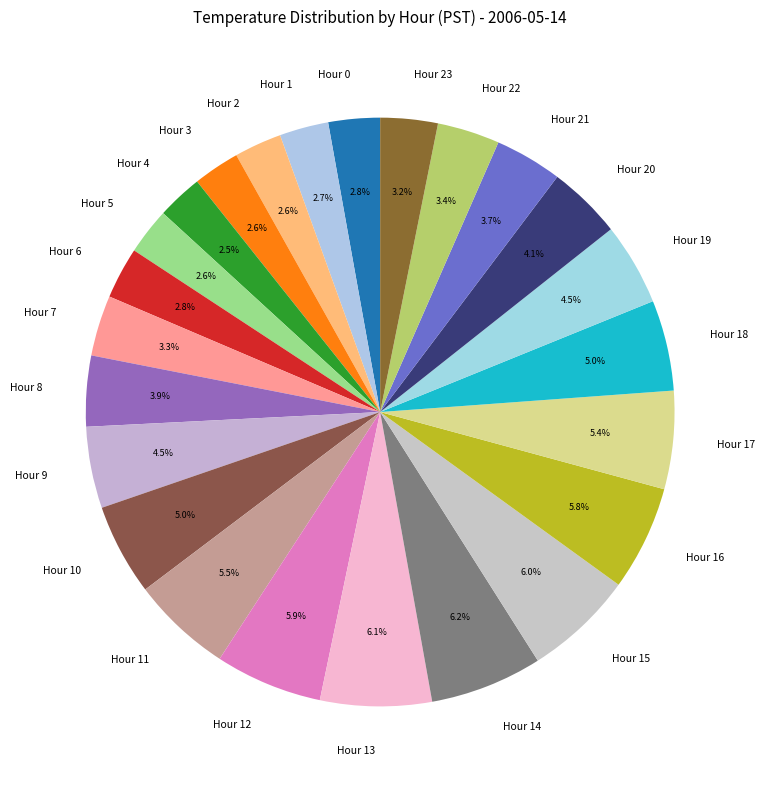

How much of the chart is everything except Hour 14?

93.8%